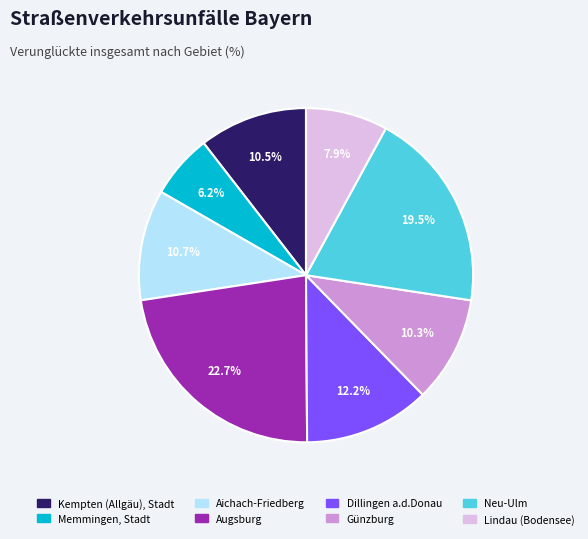

Does any single category account for the majority?

No